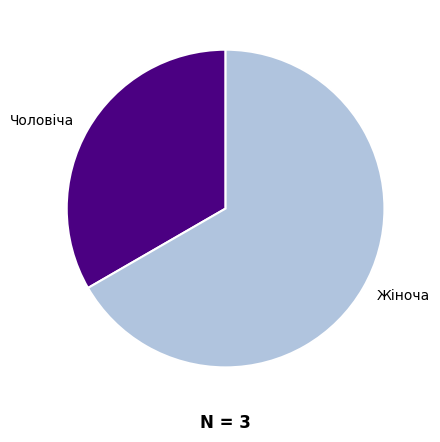

How many segments does this pie chart have?

2